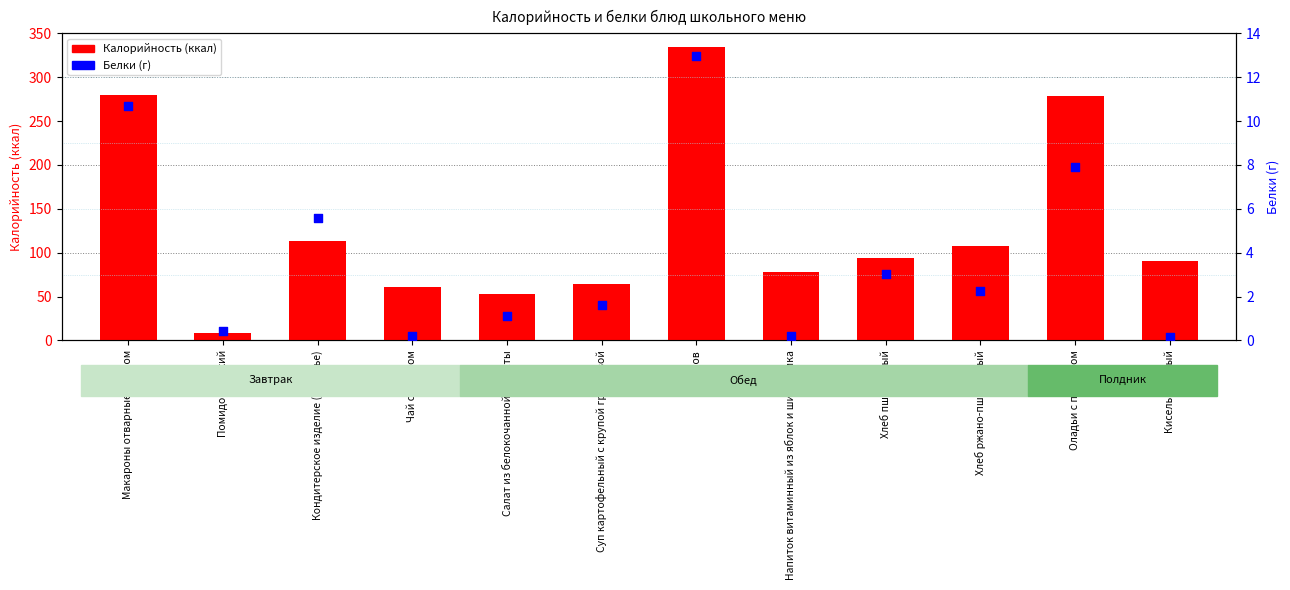

At how many categories does at least one series exceed 333?

1